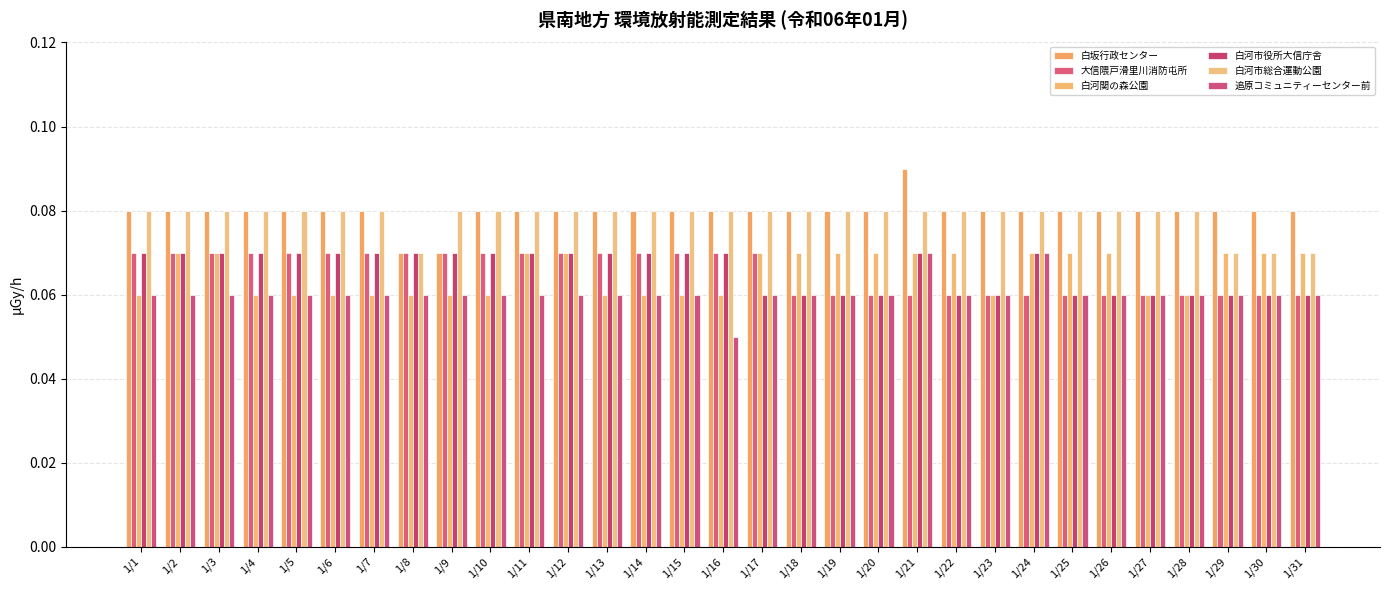

Which category has the lowest value in the 大信隈戸滑里川消防屯所 series?

1/18